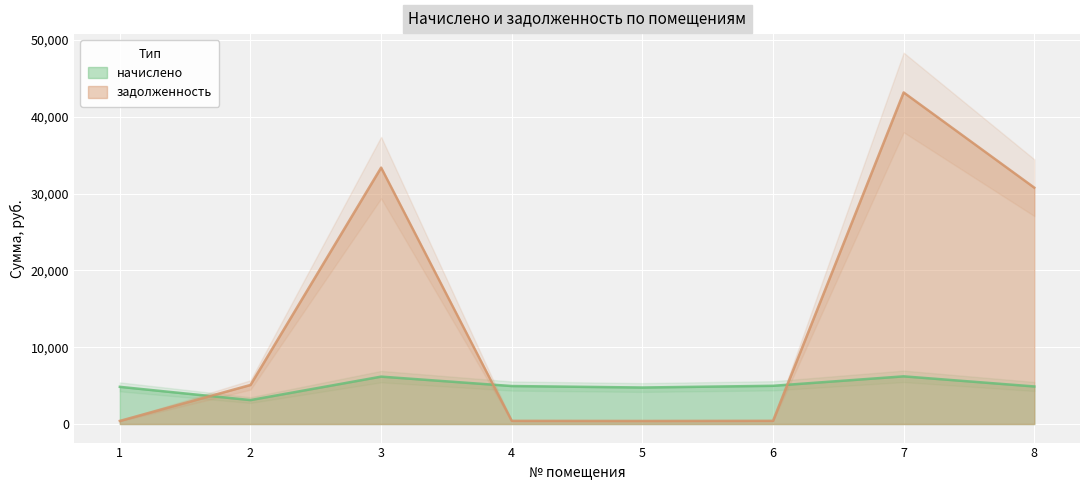

Rank the series at 6 from highest to lowest value.

начислено, задолженность